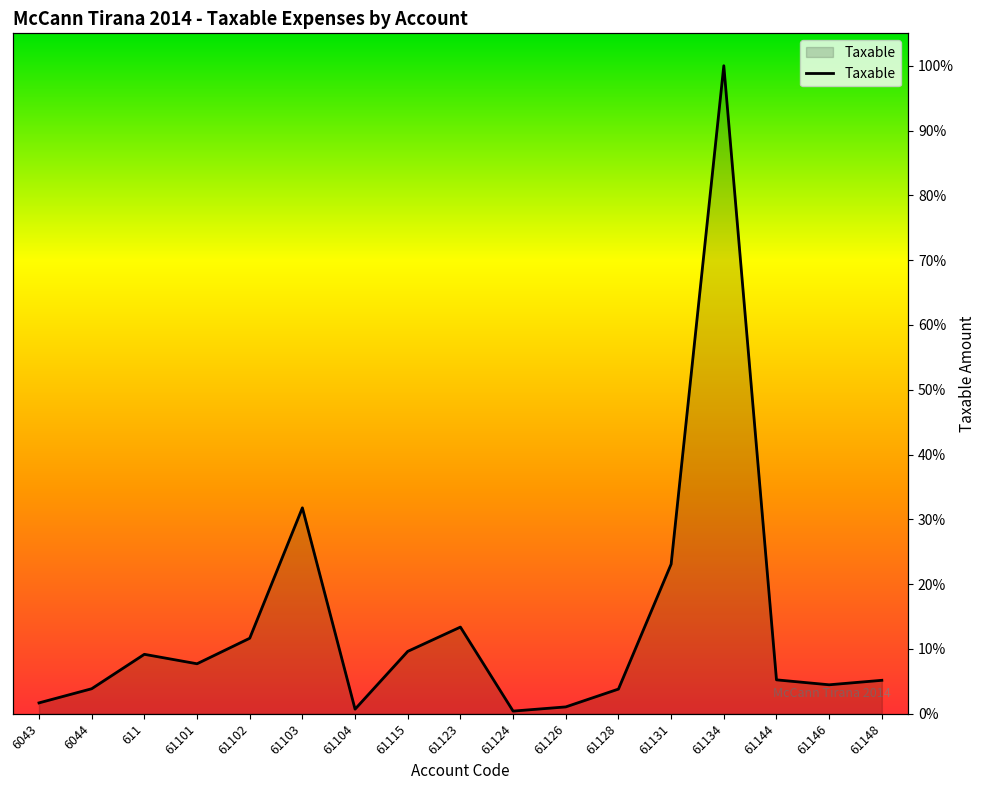

True or false: there are more than 2 points higher than both neighbors.

True